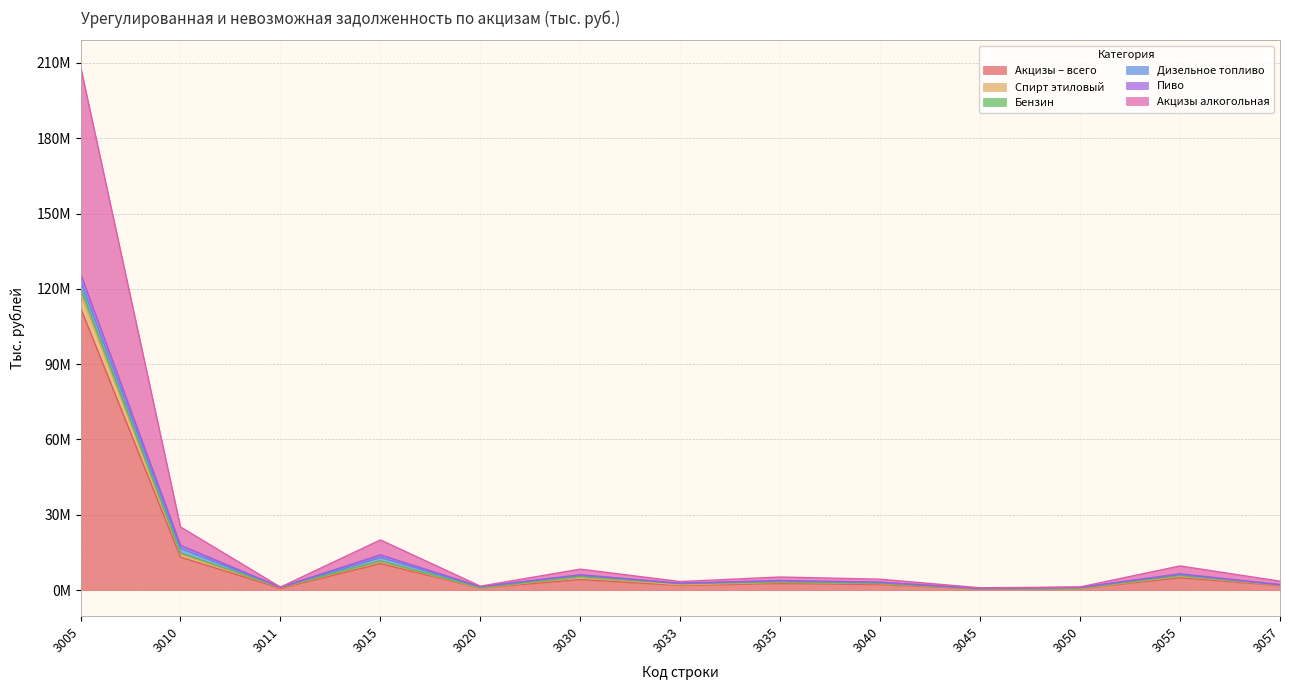

Which series has the widest spread of values?

Акцизы алкогольная